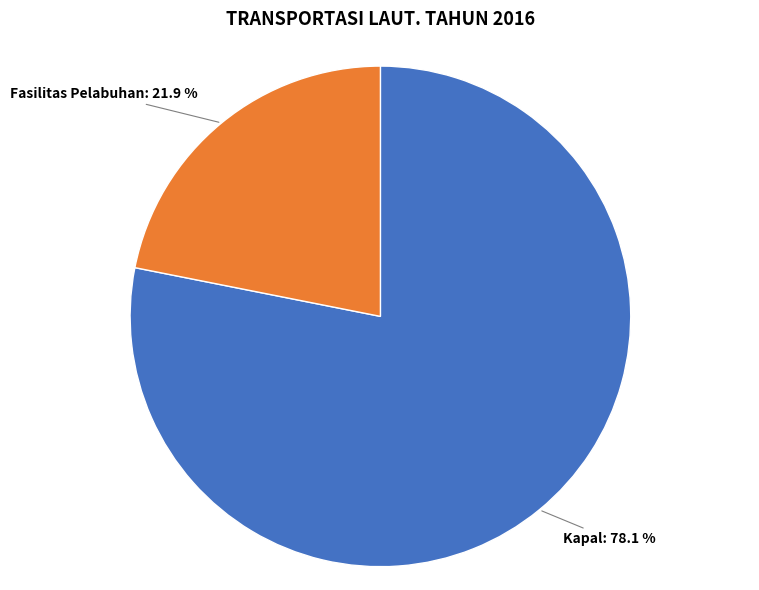

Does any single category account for the majority?

Yes